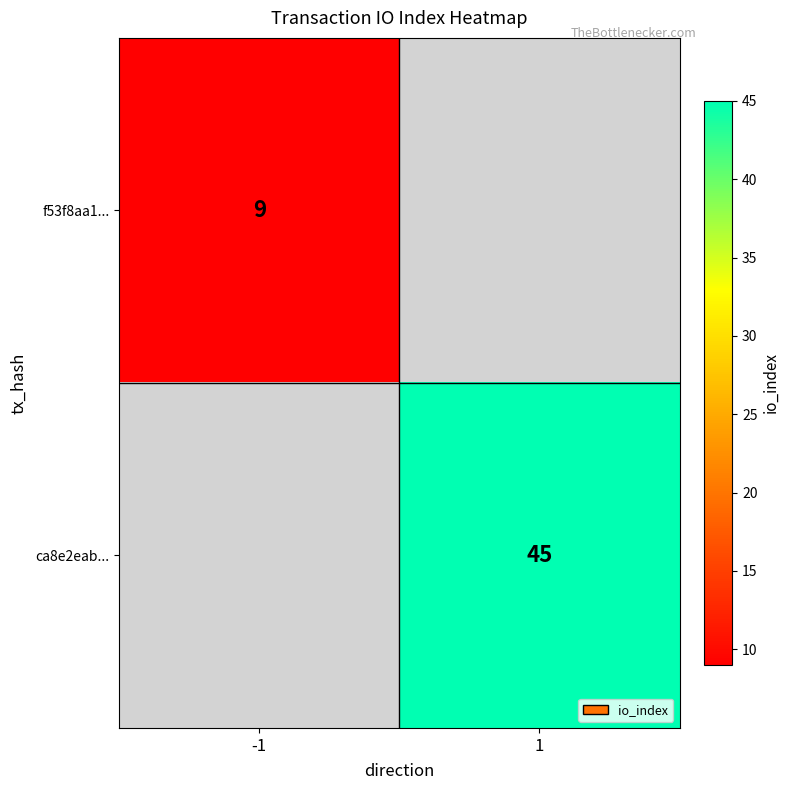

The value of ca8e2eab... at 1 is 45. True or false?

True